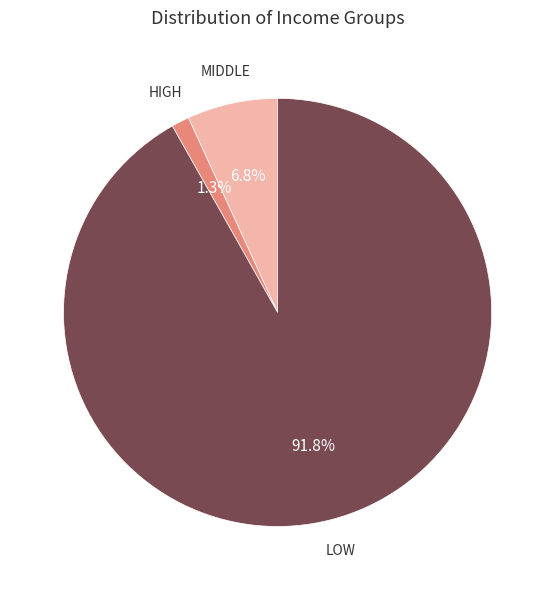

Does any single category account for the majority?

Yes